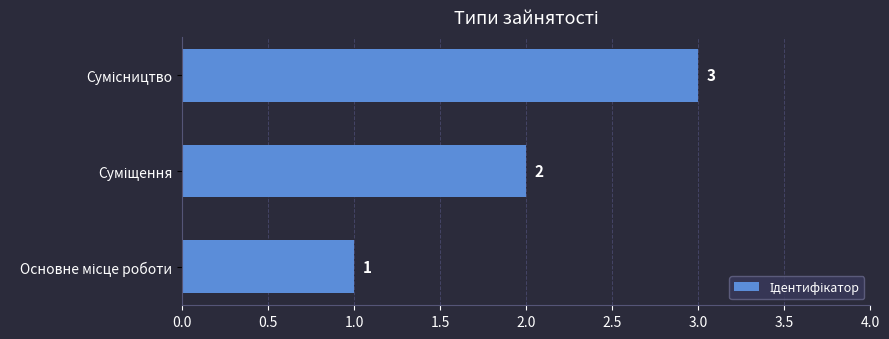

What is the sum of all values?

6